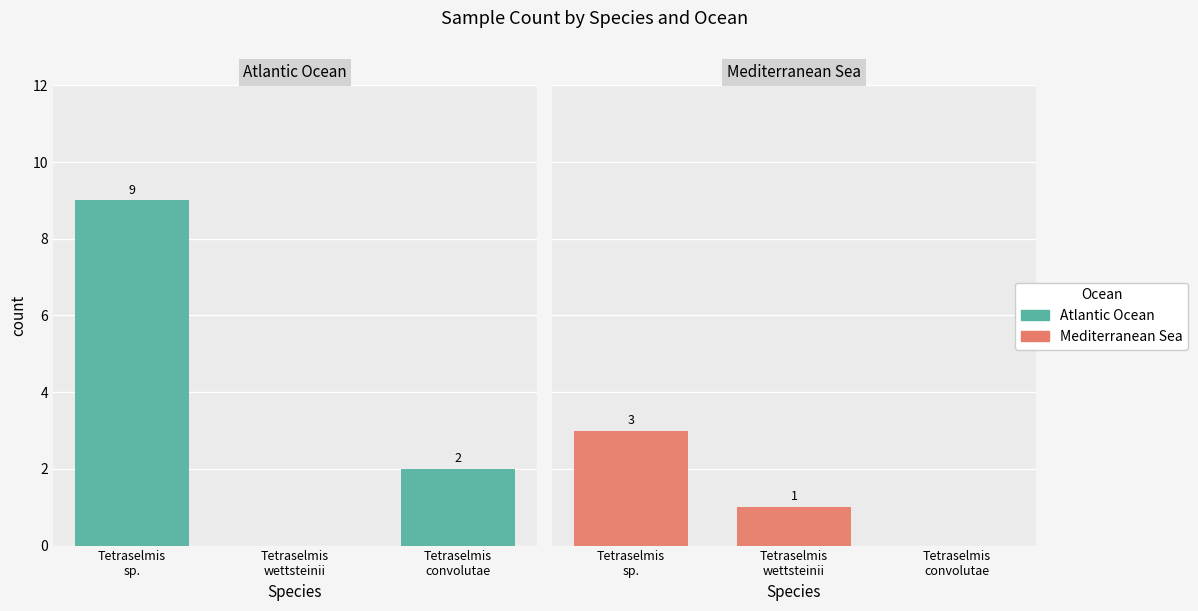

How many data points in Atlantic Ocean are less than 2?

1